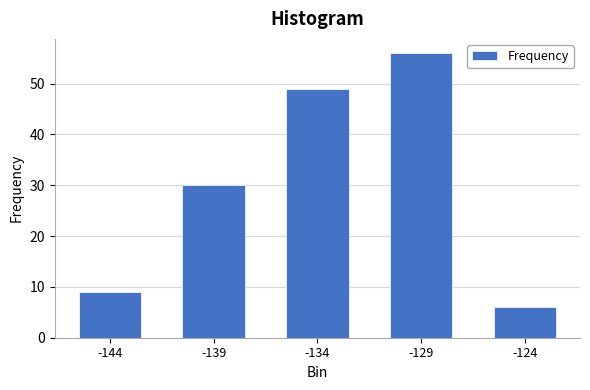

Reading right to left, extract all data points from this chart.

6	56	49	30	9